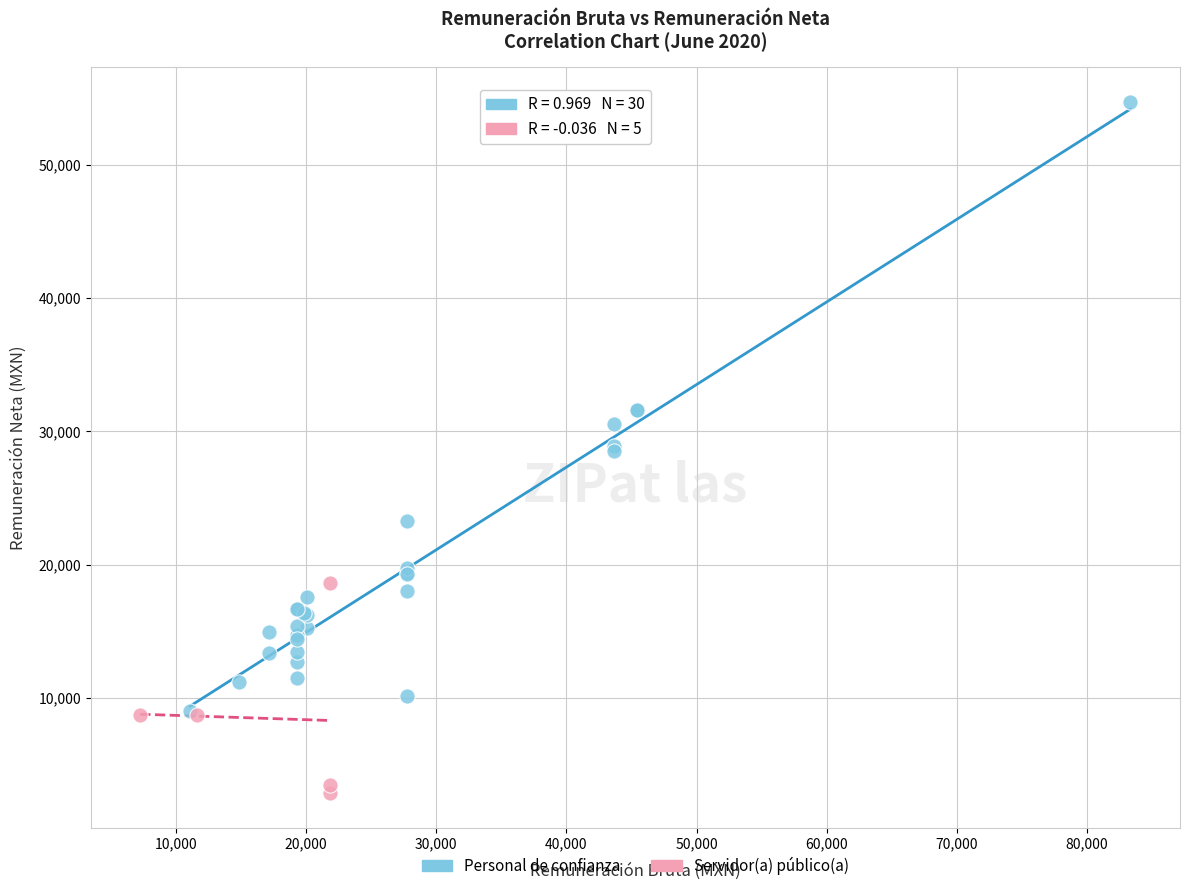

Which series reaches the minimum Y coordinate?

Servidor(a) público(a)